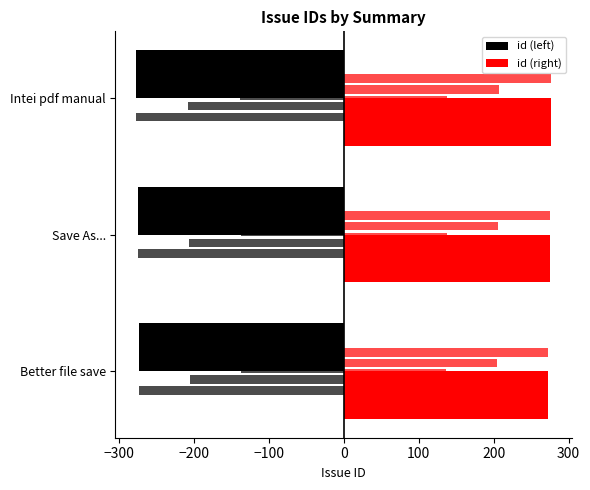

At Intei pdf manual, list the series in order from largest to smallest.

id (right), id (left)